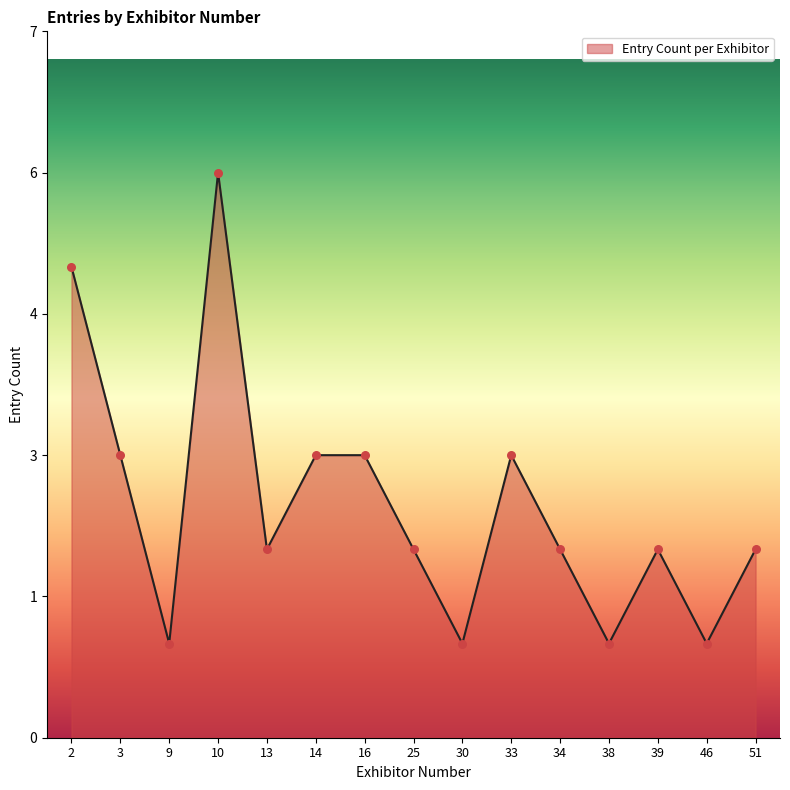

Does the chart have visible grid lines?

No